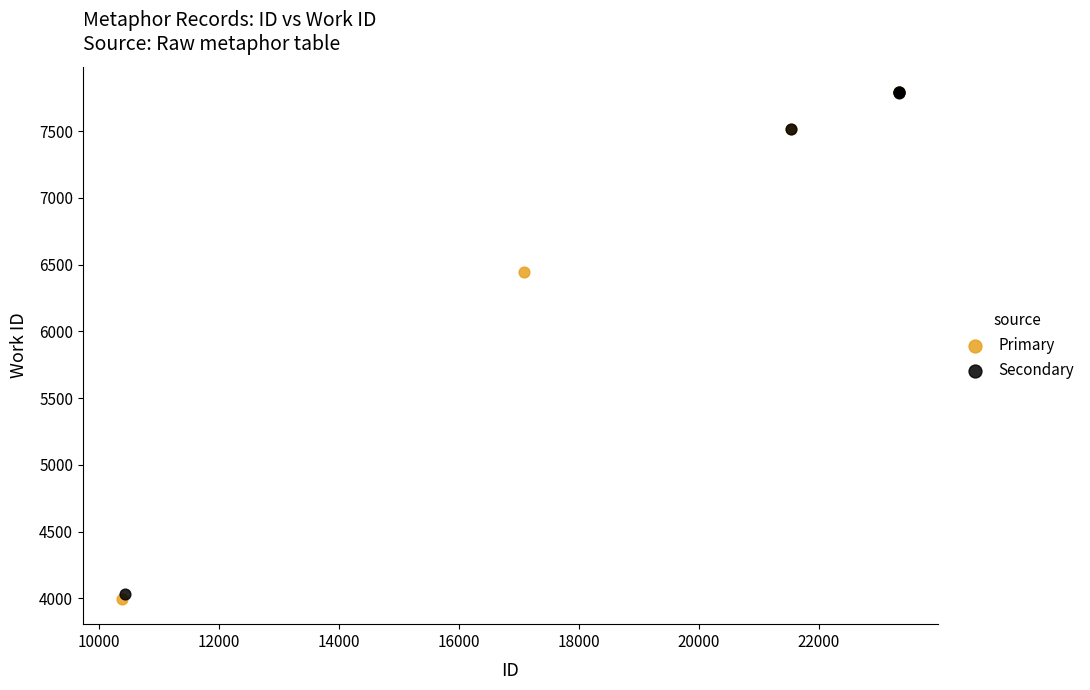

Which series has the widest spread of Y values?

Primary